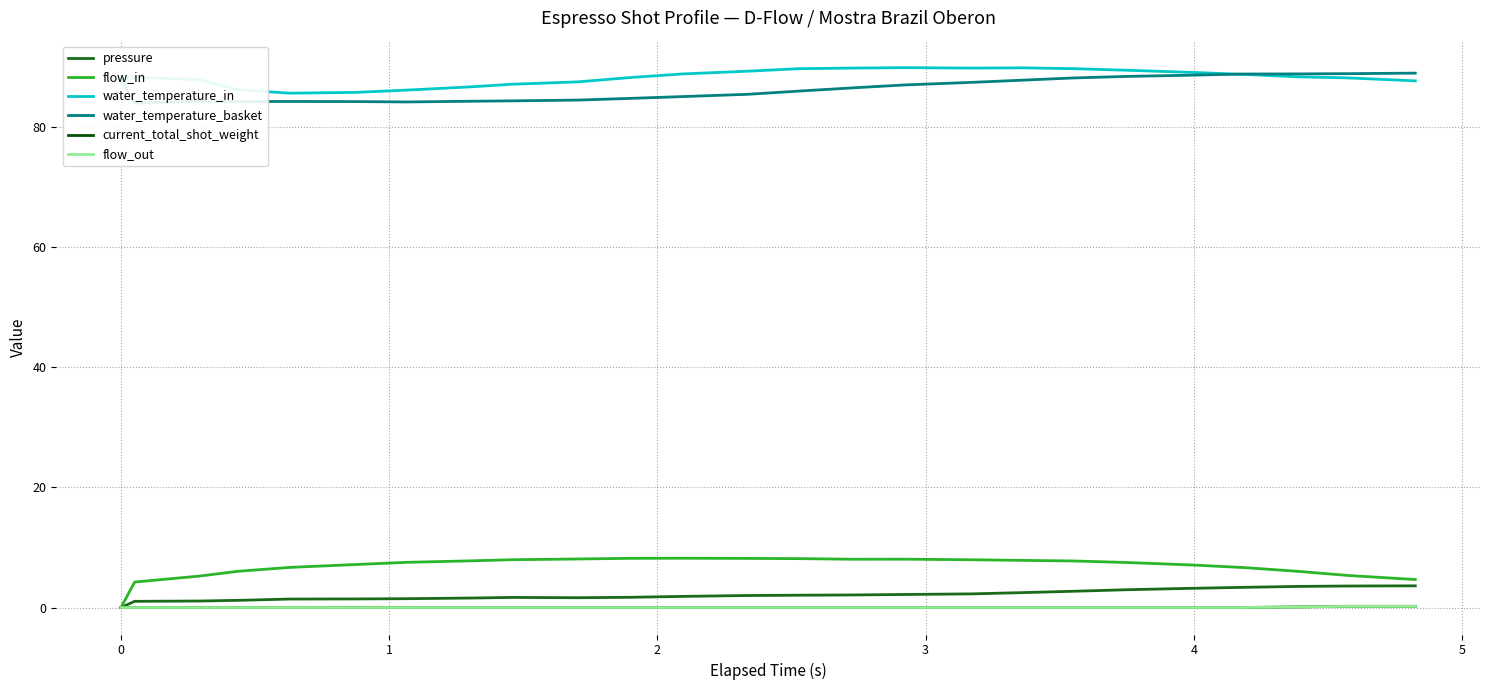

True or false: current_total_shot_weight and water_temperature_in intersect in this chart.

False